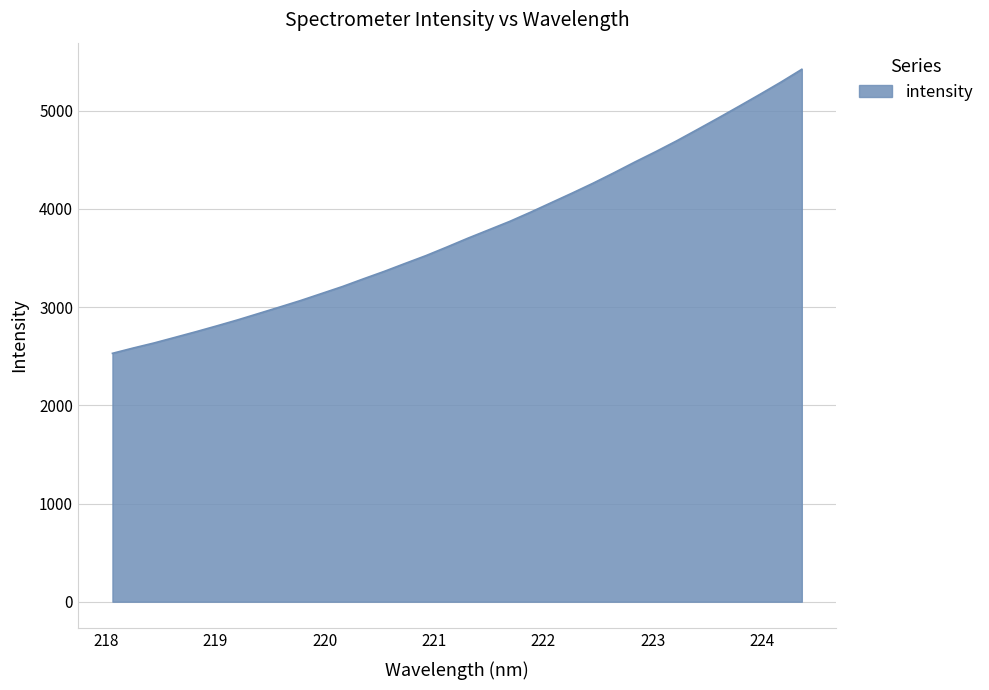

Does the chart display data point markers on the line(s)?

No